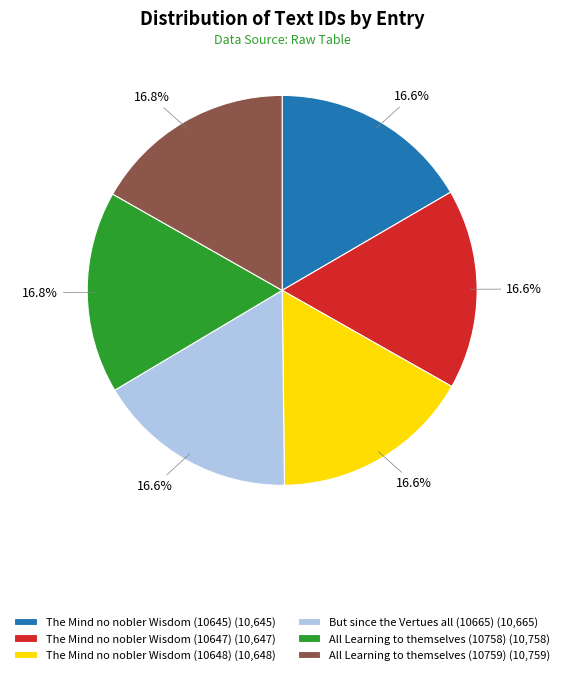

Is The Mind no nobler Wisdom (10648) (10,648) the majority of the pie?

No